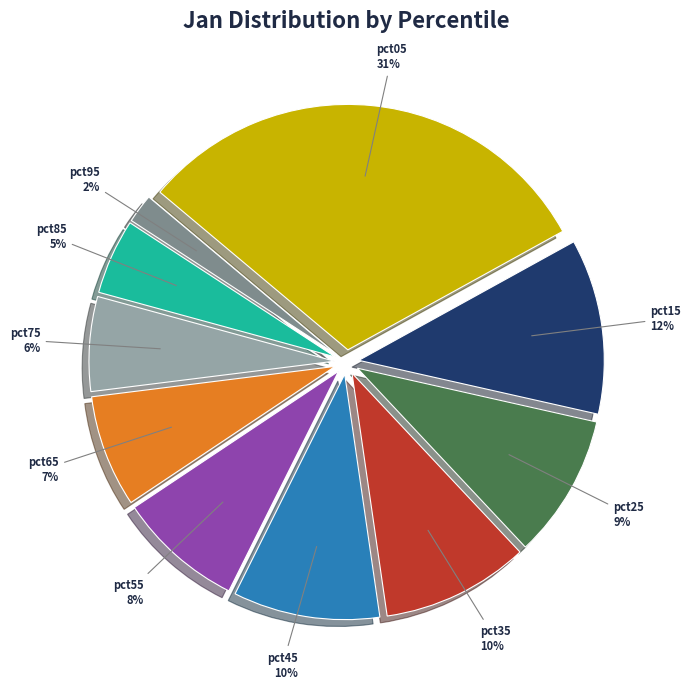

Between pct75 and pct95, which is larger?

pct75